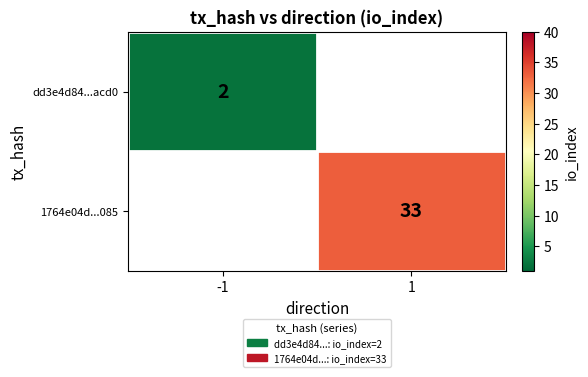

The value of dd3e4d84...acd0 at -1 is 2. True or false?

True